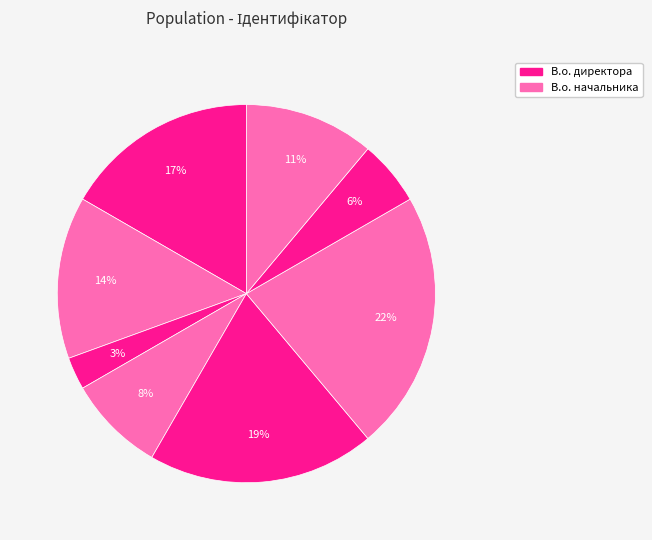

How many slices are in this pie chart?

8